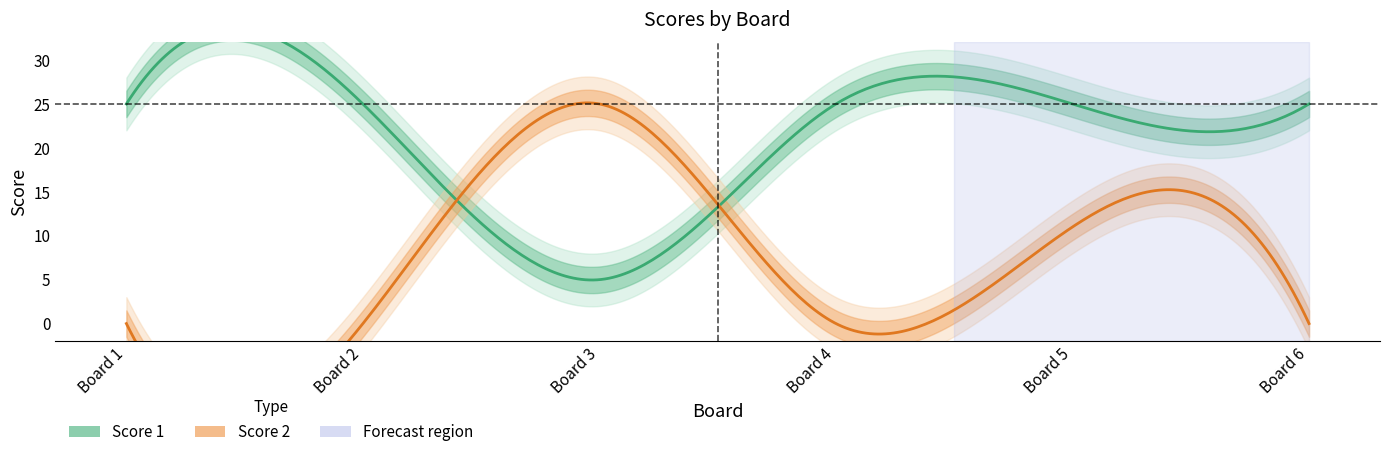

Which series has the widest spread of values?

Score 2